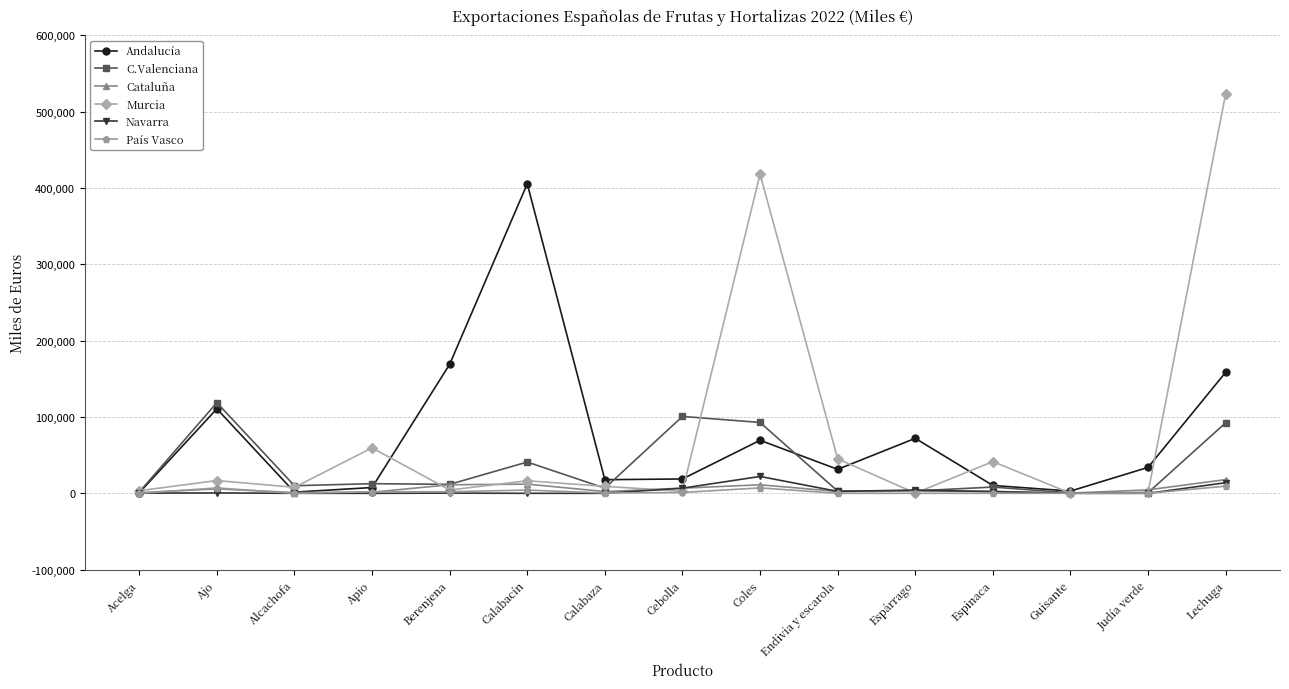

At which category does Murcia reach its first local valley?

Alcachofa